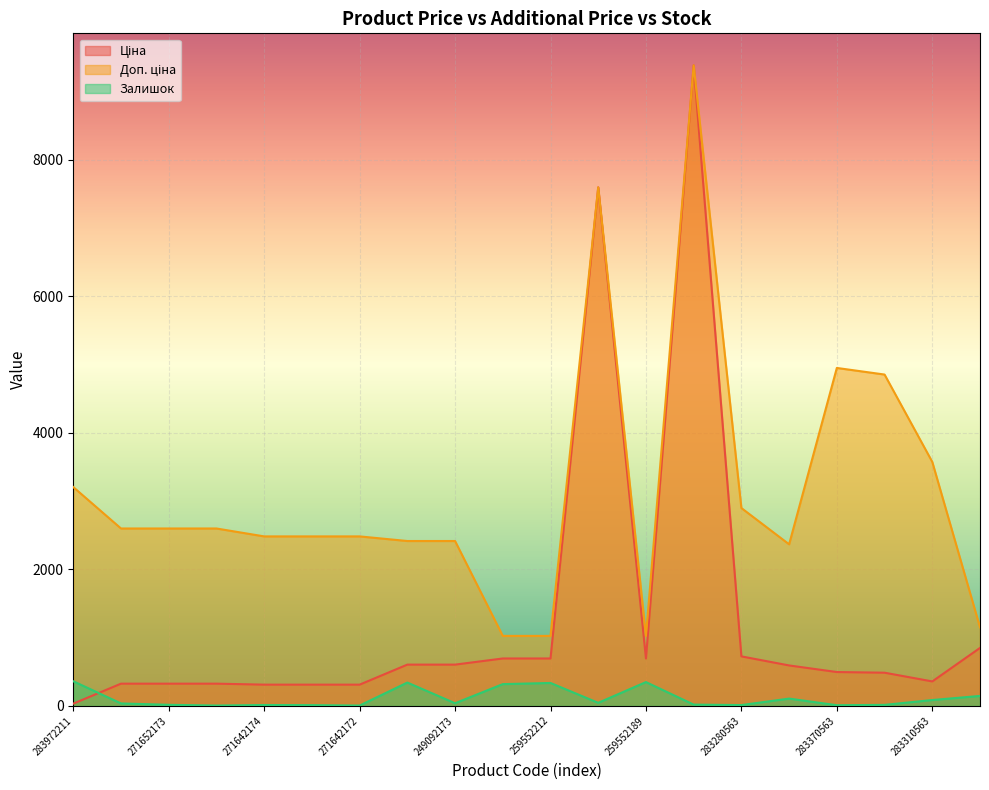

Does the chart display data point markers on the line(s)?

No